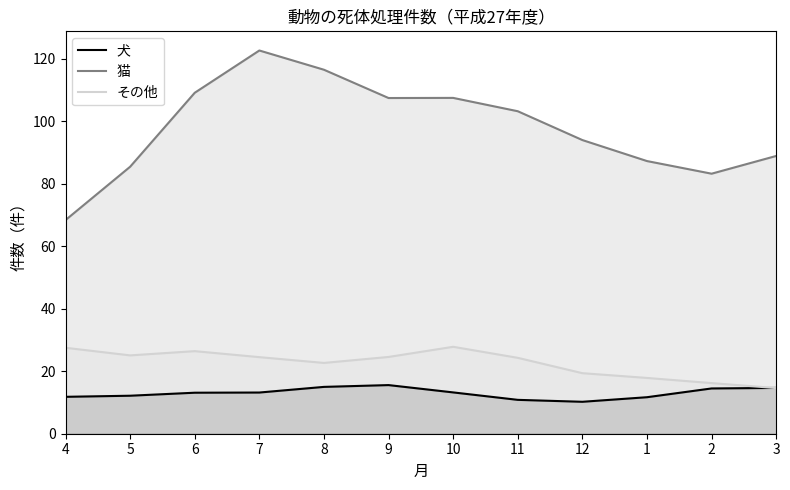

How many data points in 猫 are less than 103?

6